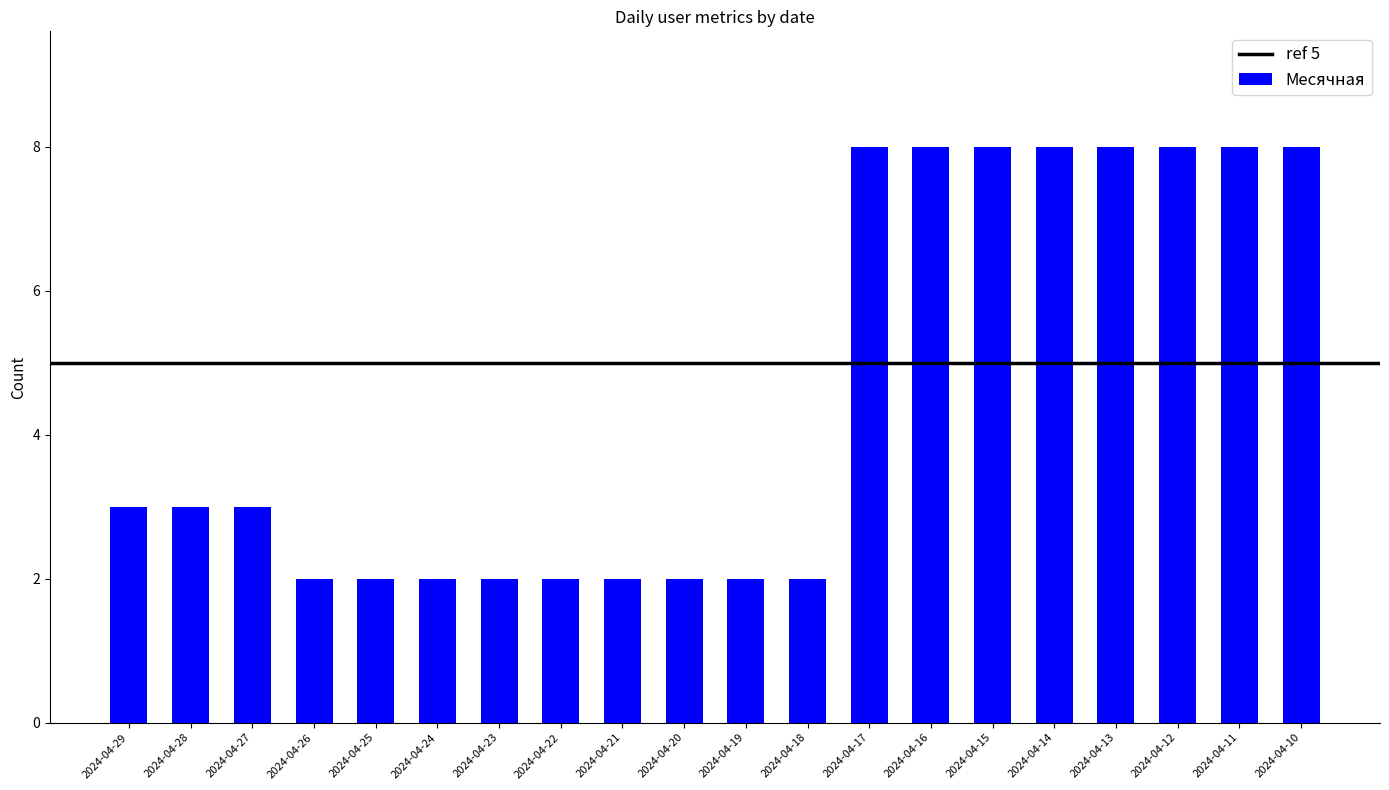

How many categories are shown in the chart?

20